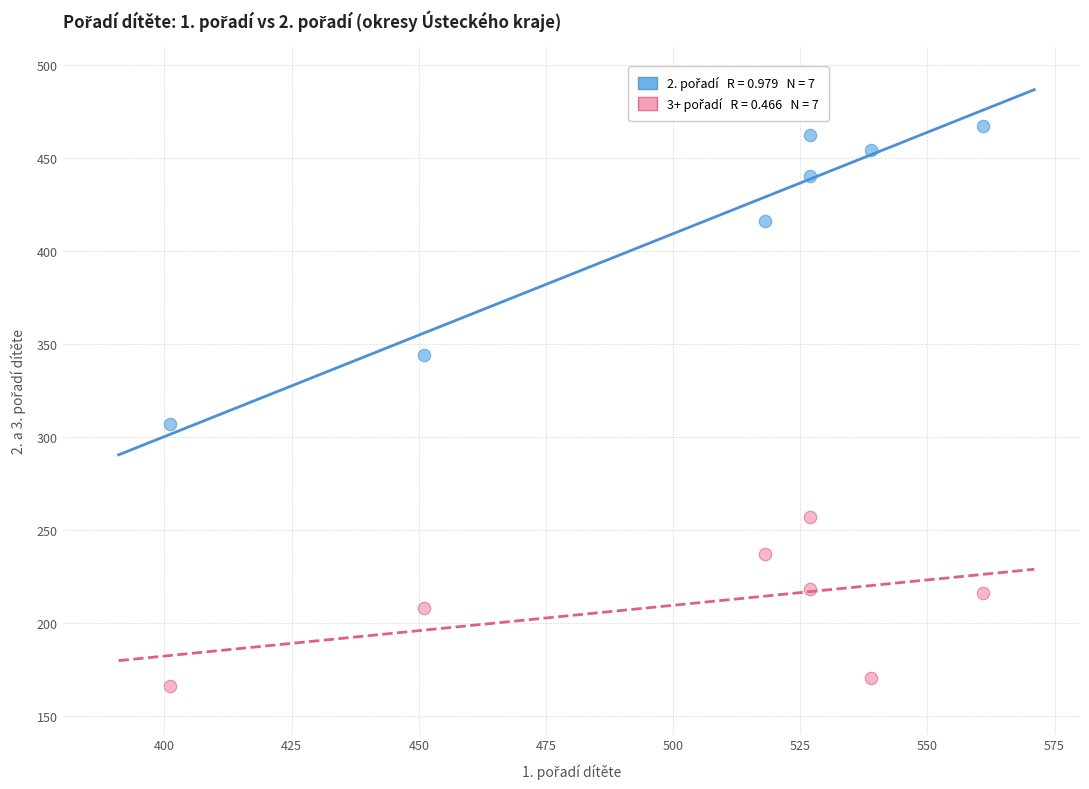

Across all data points, what is the range of X values (max minus min)?

160